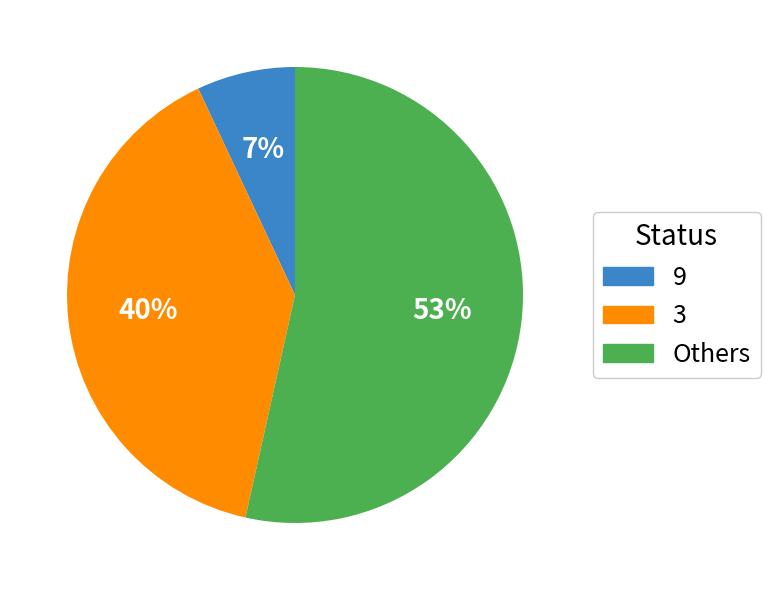

Rank the categories by value from highest to lowest.

Others, 3, 9